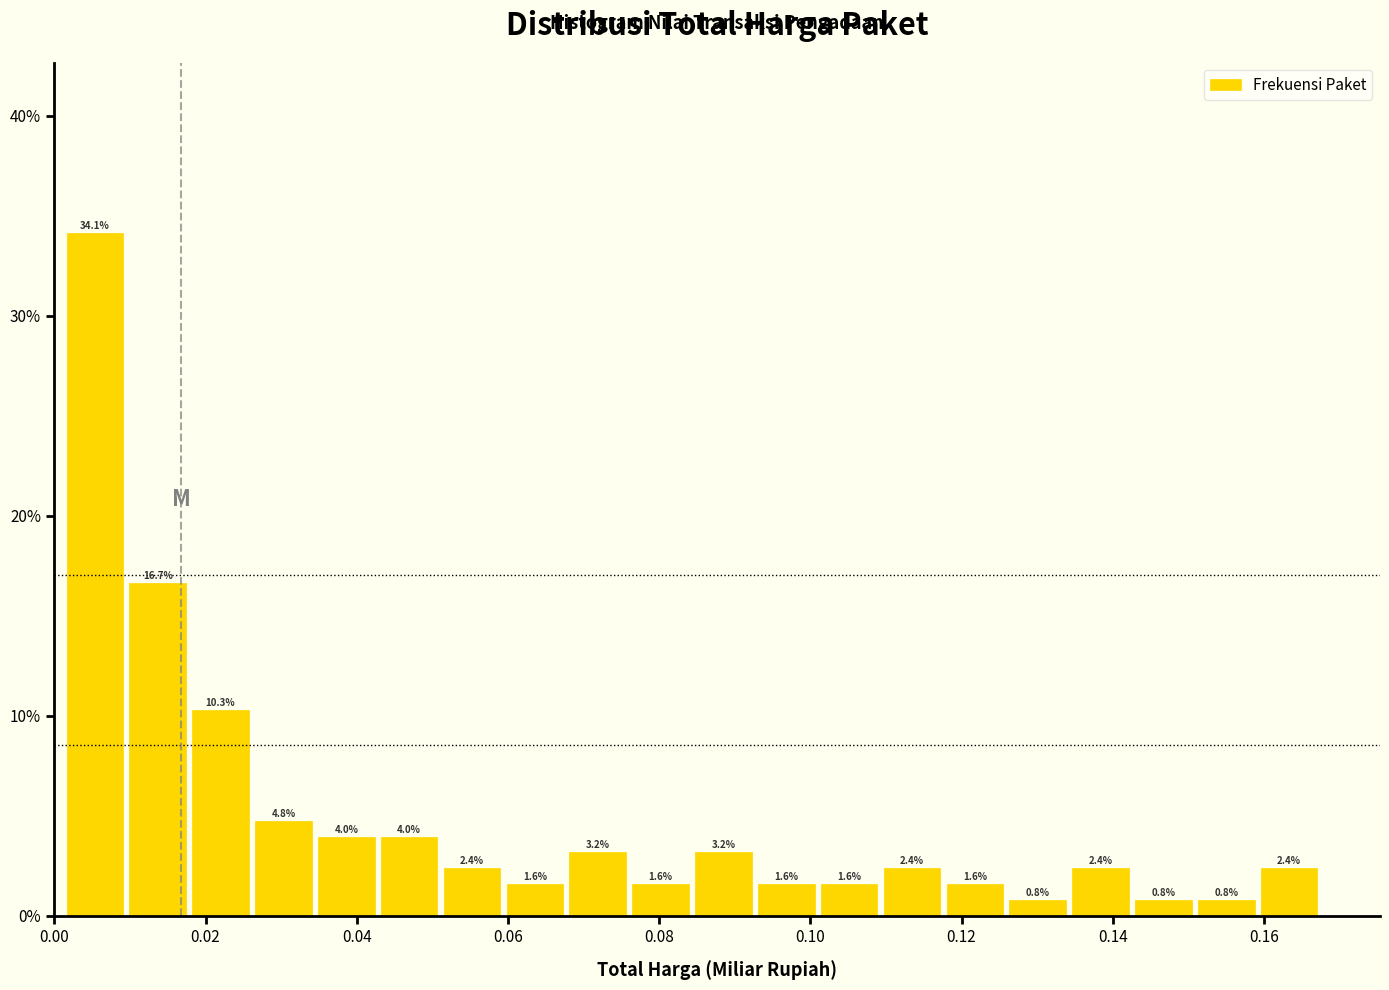

Reading left to right, list every bar in this chart as the range it spans on the x-axis followed by its height. The bar edges are not printed on the chart, so give them approximately, as read against the axis.

0.002 to 0.010: 34.1
0.010 to 0.018: 16.7
0.018 to 0.026: 10.3
0.026 to 0.034: 4.8
0.034 to 0.042: 4.0
0.042 to 0.052: 4.0
0.052 to 0.060: 2.4
0.060 to 0.068: 1.6
0.068 to 0.076: 3.2
0.076 to 0.084: 1.6
0.084 to 0.092: 3.2
0.092 to 0.100: 1.6
0.100 to 0.110: 1.6
0.110 to 0.118: 2.4
0.118 to 0.126: 1.6
0.126 to 0.134: 0.8
0.134 to 0.142: 2.4
0.142 to 0.150: 0.8
0.150 to 0.160: 0.8
0.160 to 0.168: 2.4